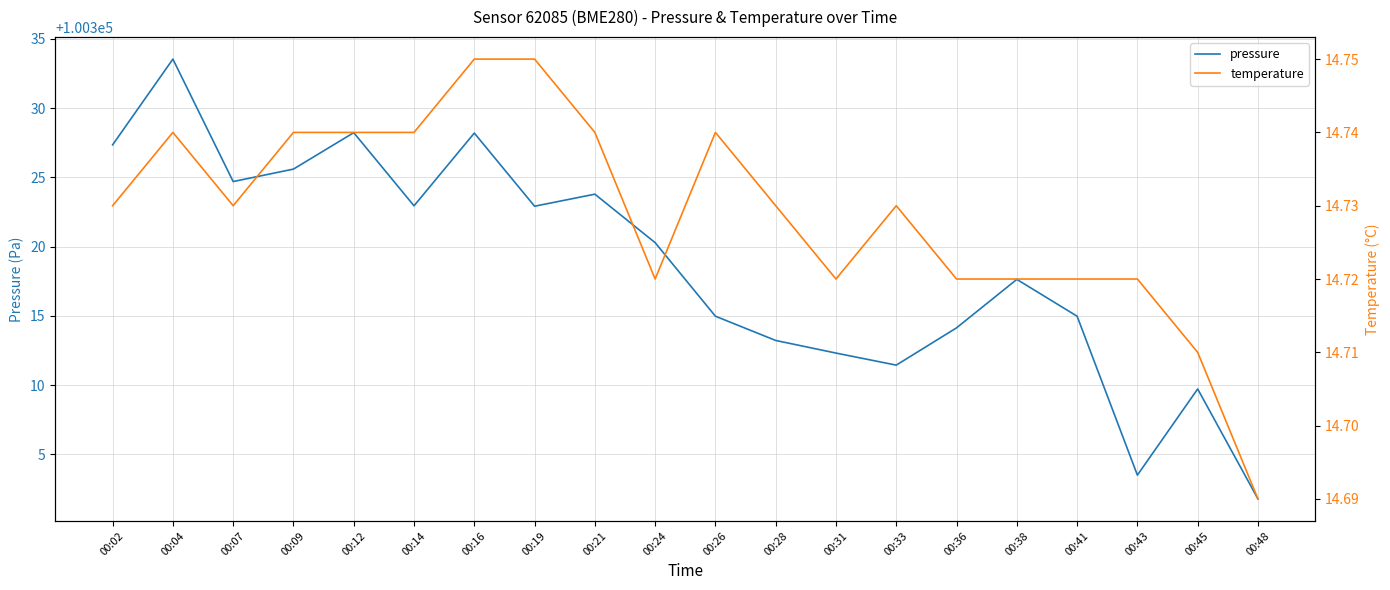

What is the average value of the temperature series?

14.7